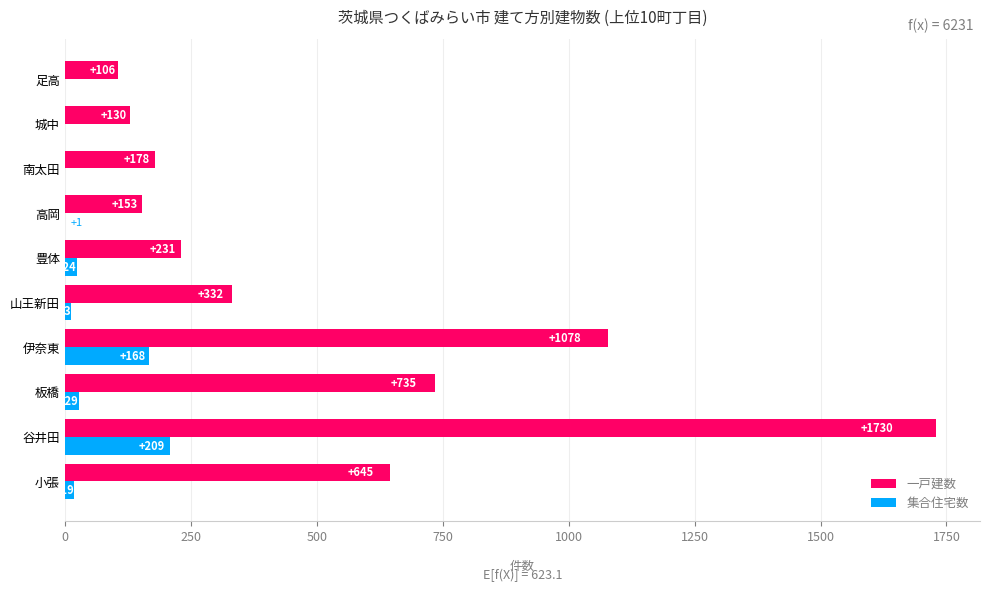

Read the 一戸建数 value at 伊奈東, to the nearest 10.

1080